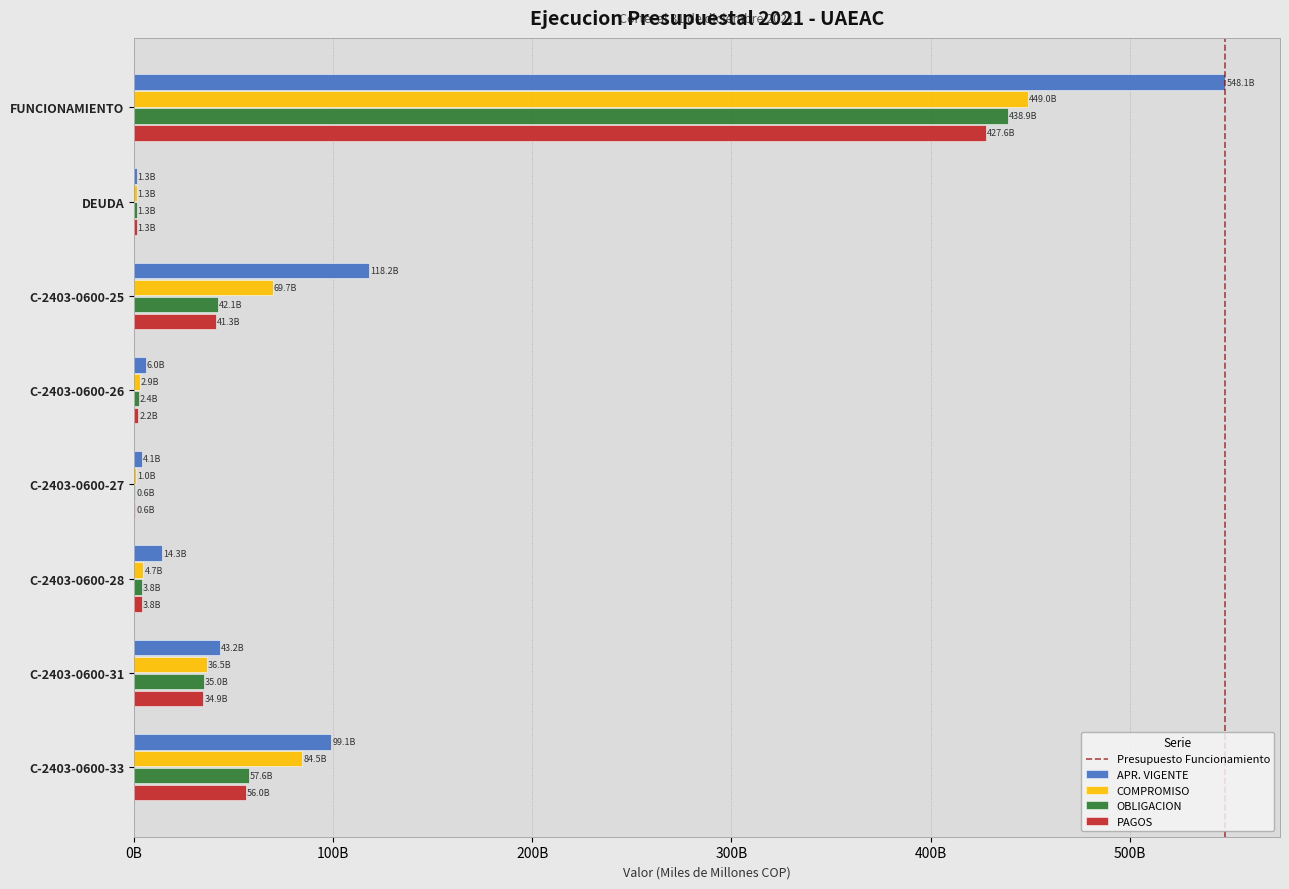

What is the highest value of the OBLIGACION series?

438.9